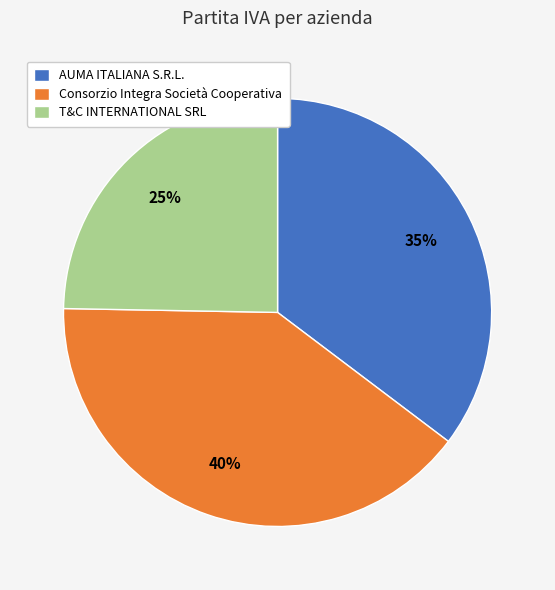

What is the largest slice in the pie chart?

Consorzio Integra Società Cooperativa